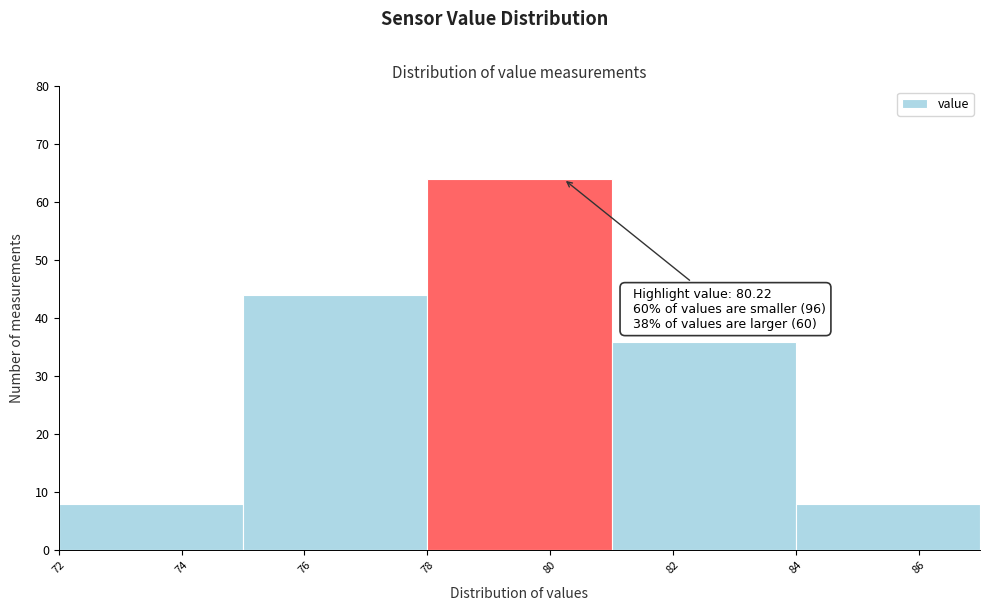

Which range on the x-axis has the tallest bar?

78 to 81